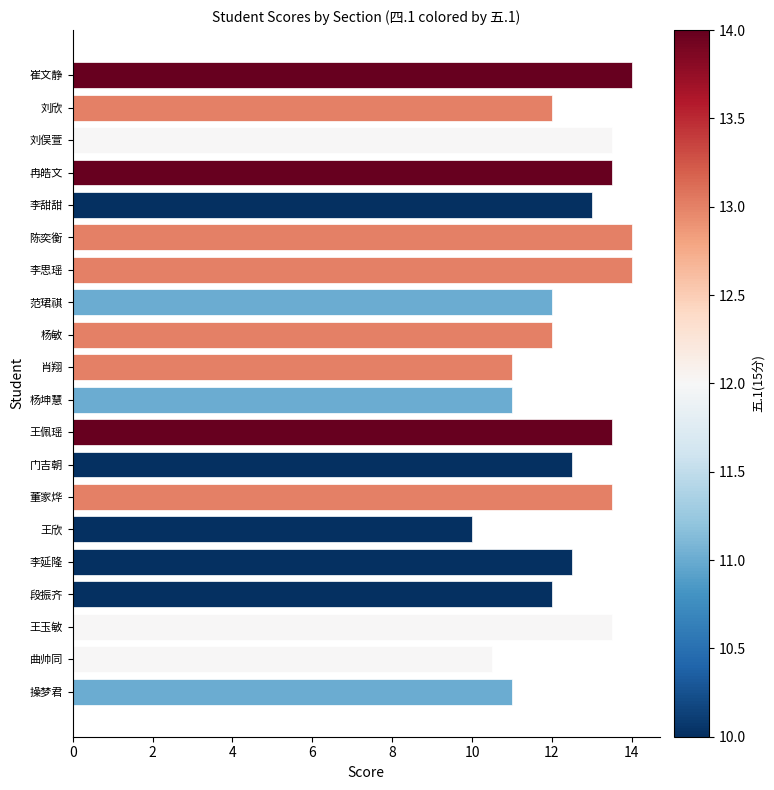

Reading top to bottom, what are all the values shown in this chart?

14.0	12.0	13.5	13.5	13.0	14.0	14.0	12.0	12.0	11.0	11.0	13.5	12.5	13.5	10.0	12.5	12.0	13.5	10.5	11.0